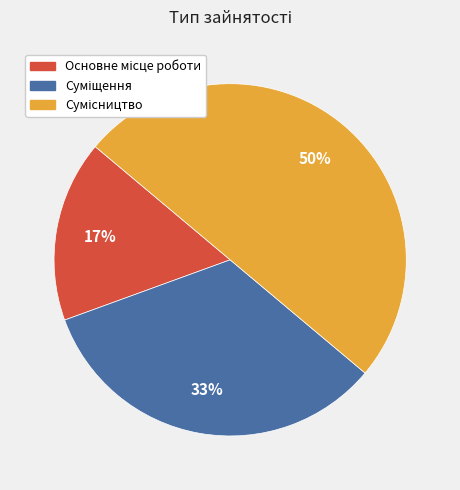

To the nearest percent, what is the difference between the largest and smallest slice percentages?

33%